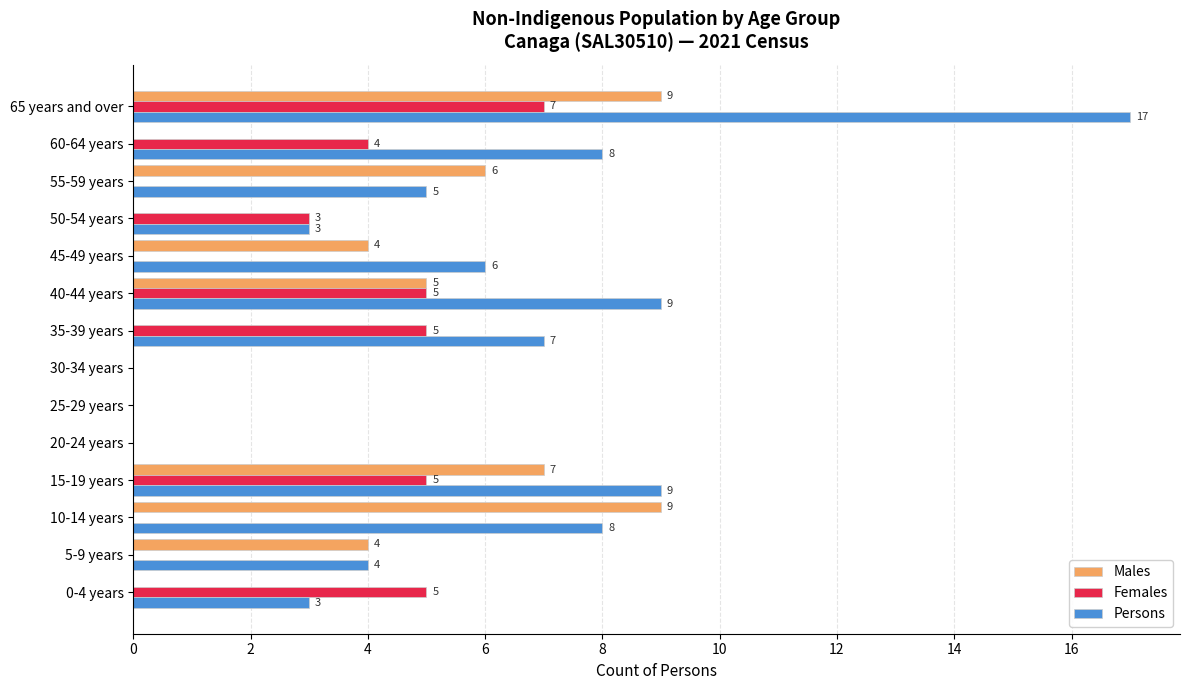

How many Females values are between 0 and 5?

13